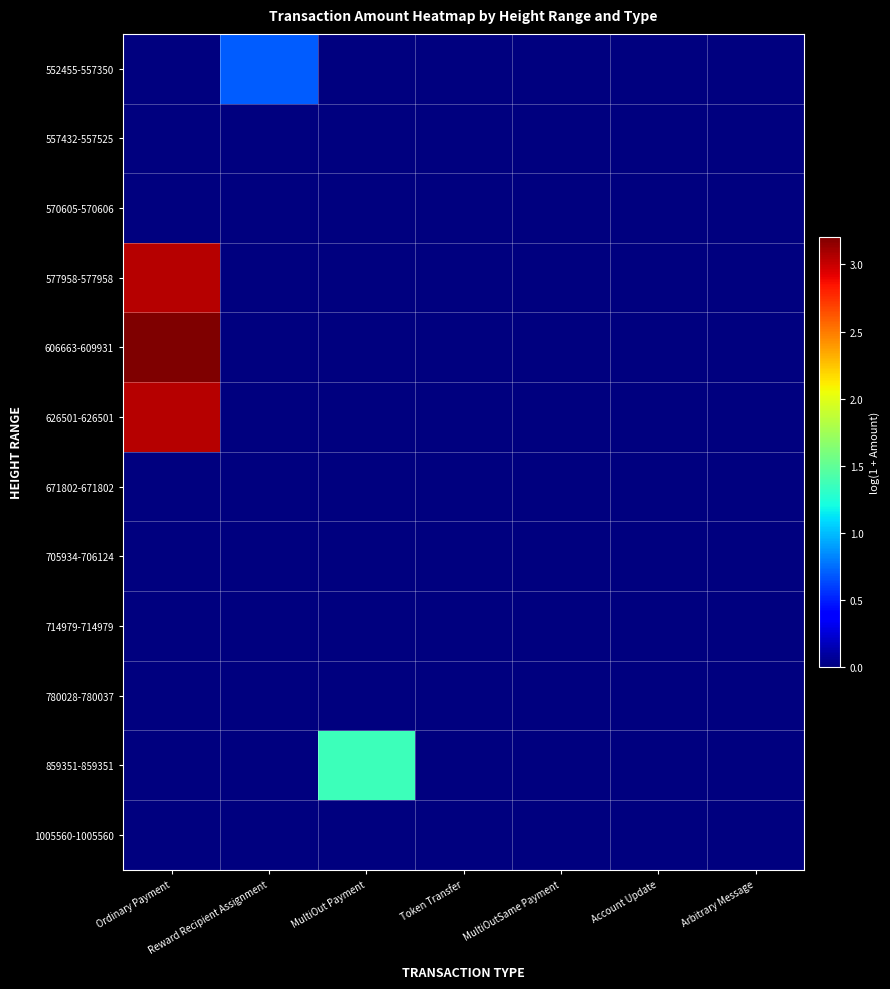

What is the difference between the highest and lowest values at Ordinary Payment?

3.2